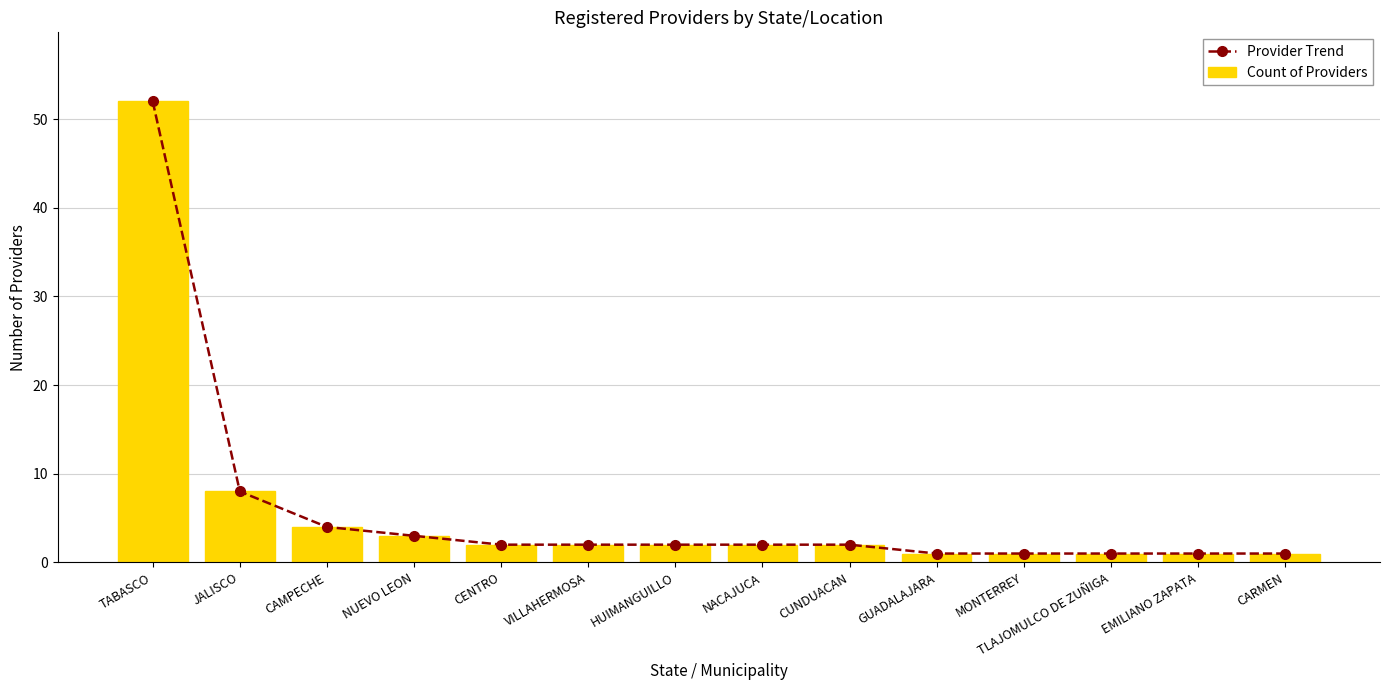

What is the total value across all series at TABASCO?

104